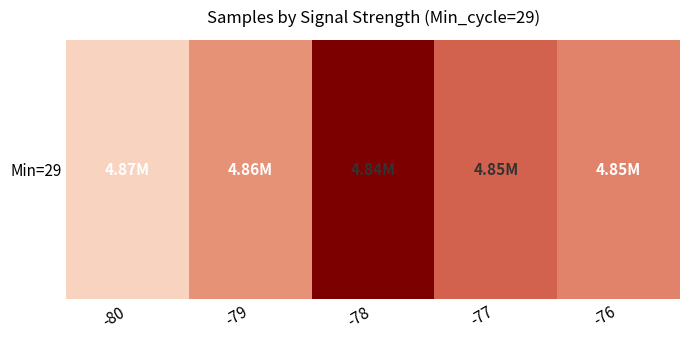

Rank the categories by value from lowest to highest.

-78, -77, -76, -79, -80